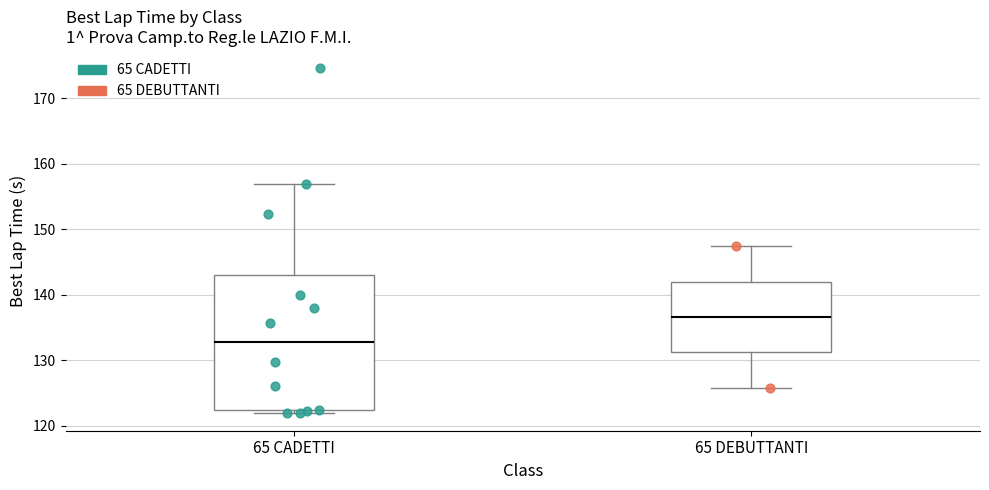

Where does the upper whisker of the box for 65 CADETTI end on the y-axis? The values are not printed on the chart, so give them approximately, as read against the axis.

157